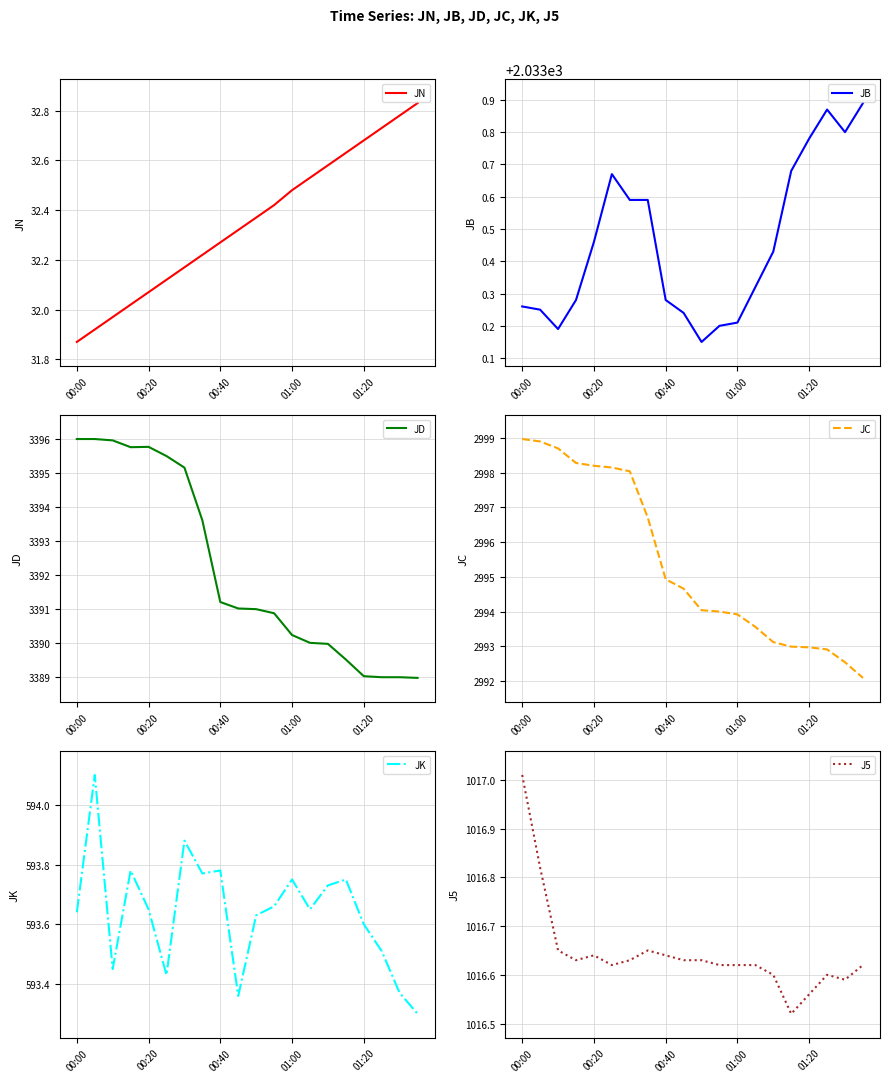

How many lines are shown in the chart?

6